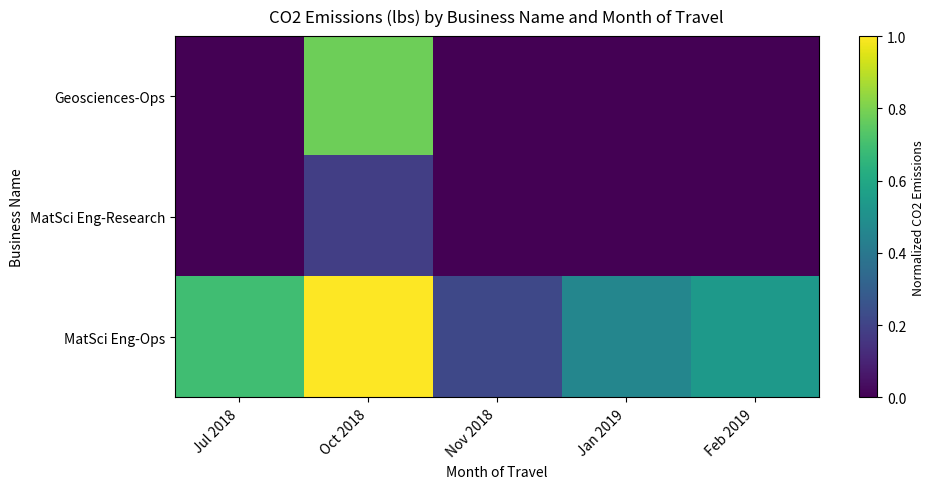

Which series changed the most between Jul 2018 and Feb 2019?

MatSci Eng-Ops